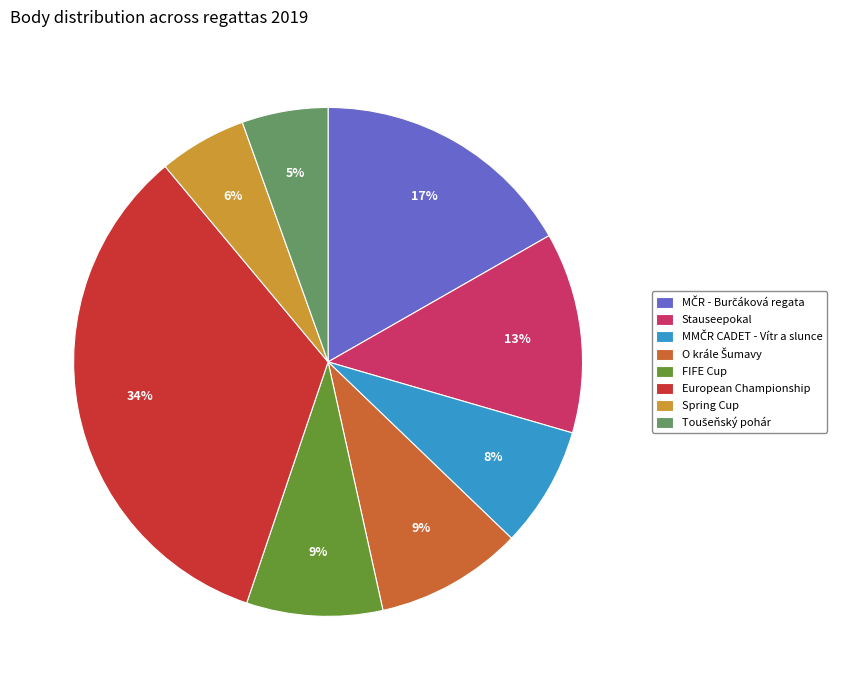

What percentage is the Stauseepokal slice, to the nearest percent?

13%